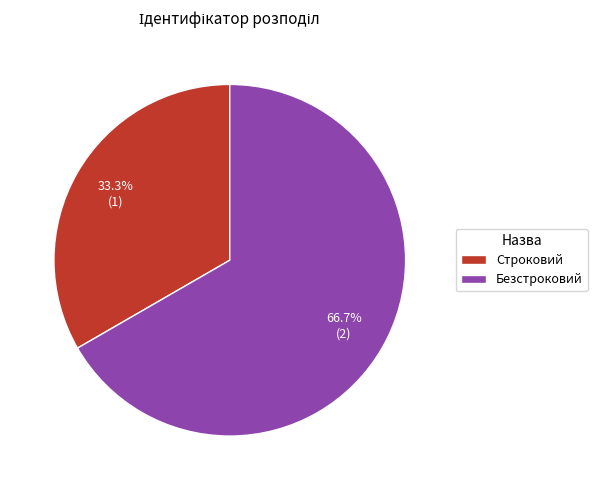

To the nearest percent, what percentage of the pie is Строковий?

33%